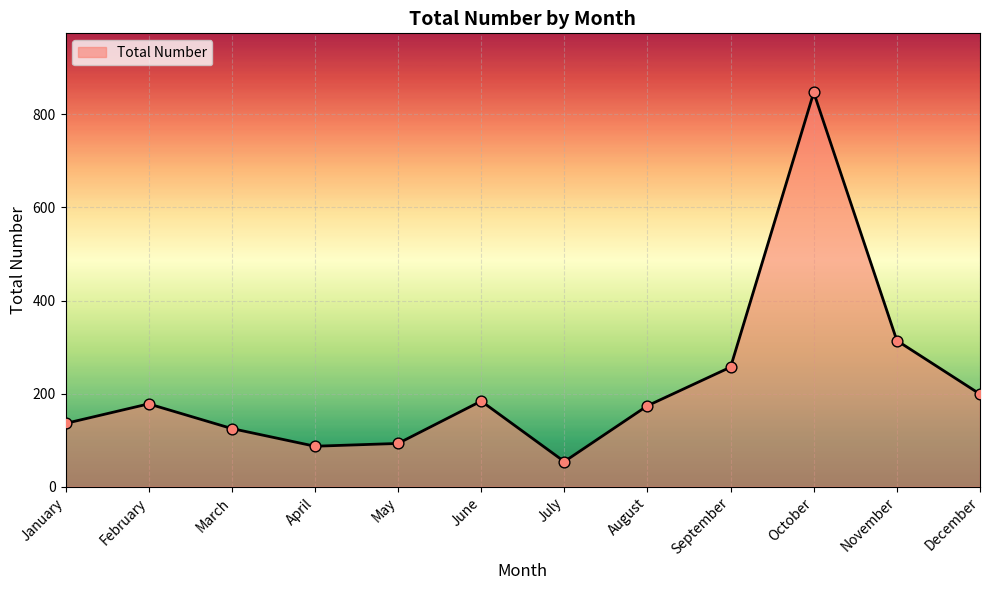

What is the ratio of the value at November to the value at September?

1.2